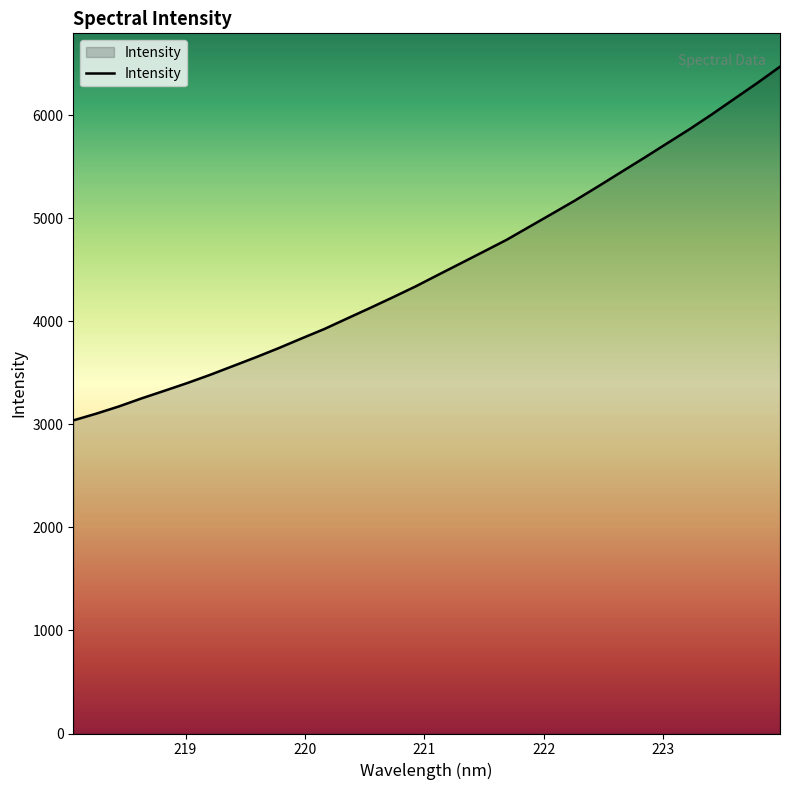

Does the chart have visible grid lines?

No